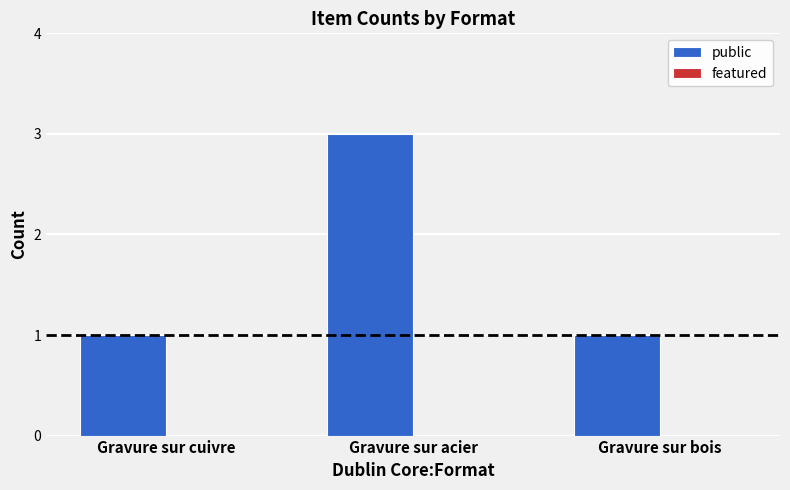

How many distinct data groups are displayed?

1